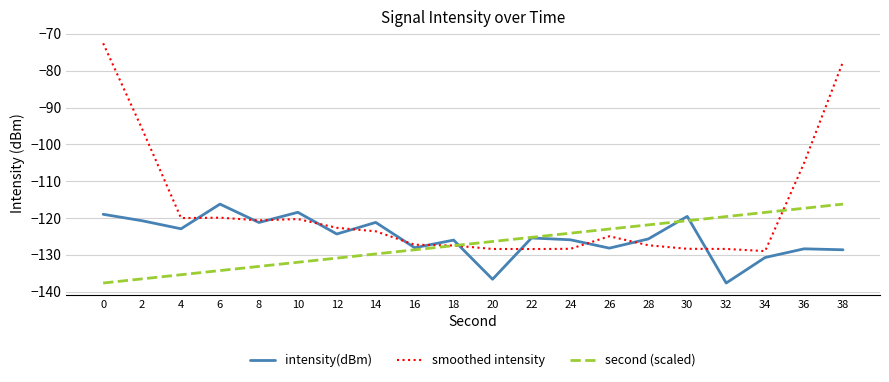

The value of intensity(dBm) at 22 is -180.6. True or false?

False